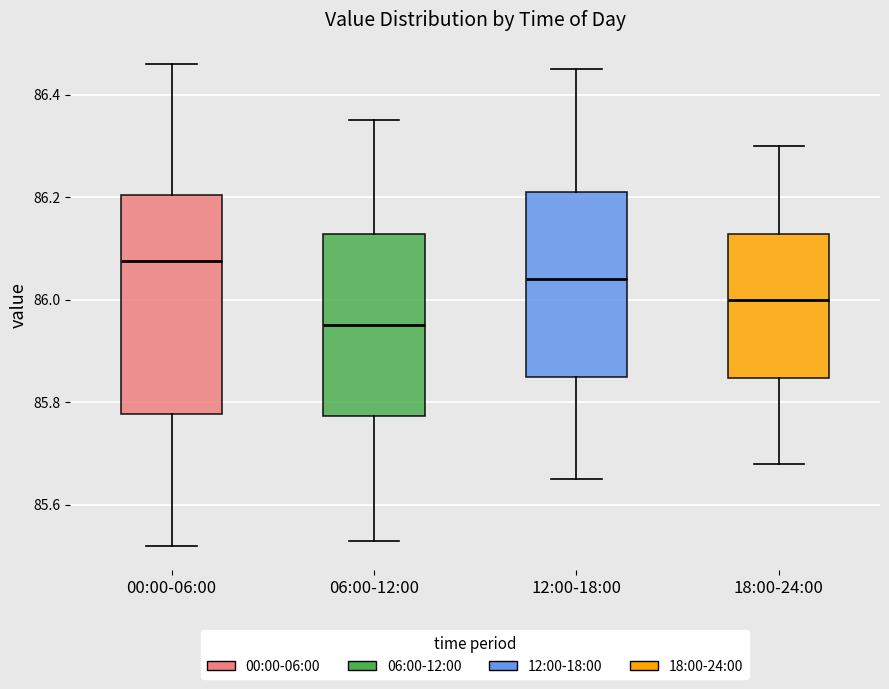

Comparing the boxes themselves (not the whiskers), which one is the tallest?

00:00-06:00